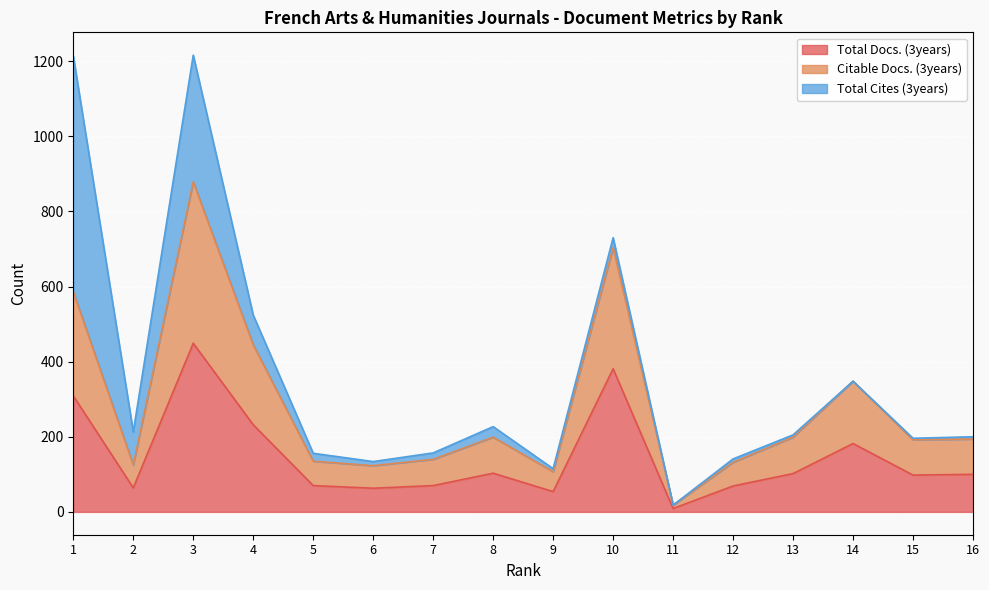

At which category does the chart reach its minimum across all series?

11